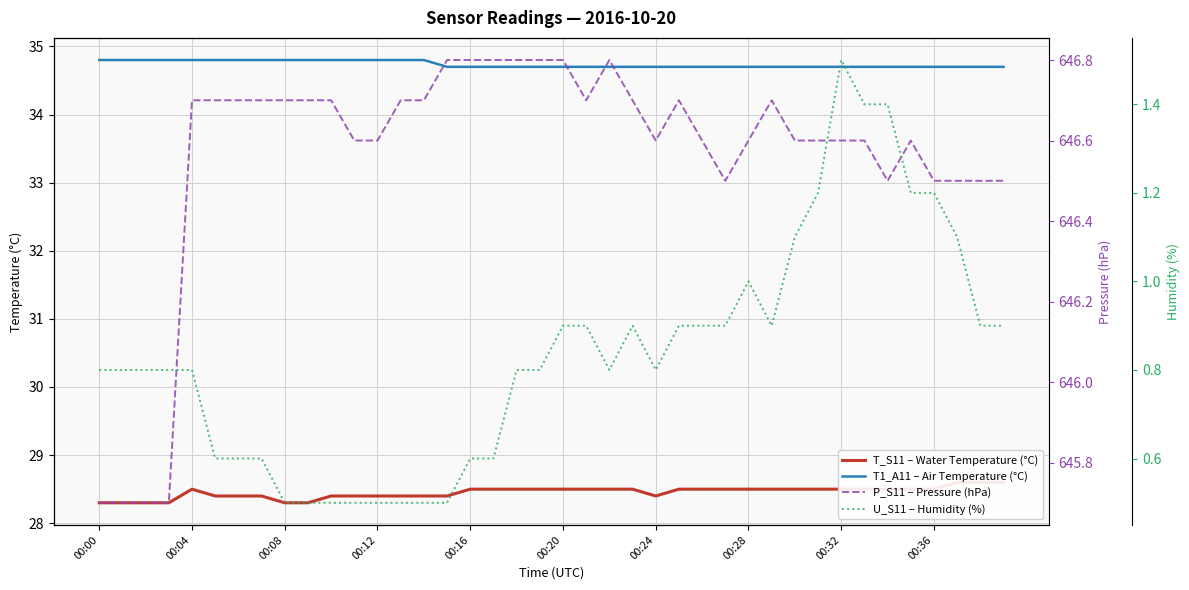

True or false: P_S11 – Pressure (hPa) and T1_A11 – Air Temperature (°C) cross at least once.

False